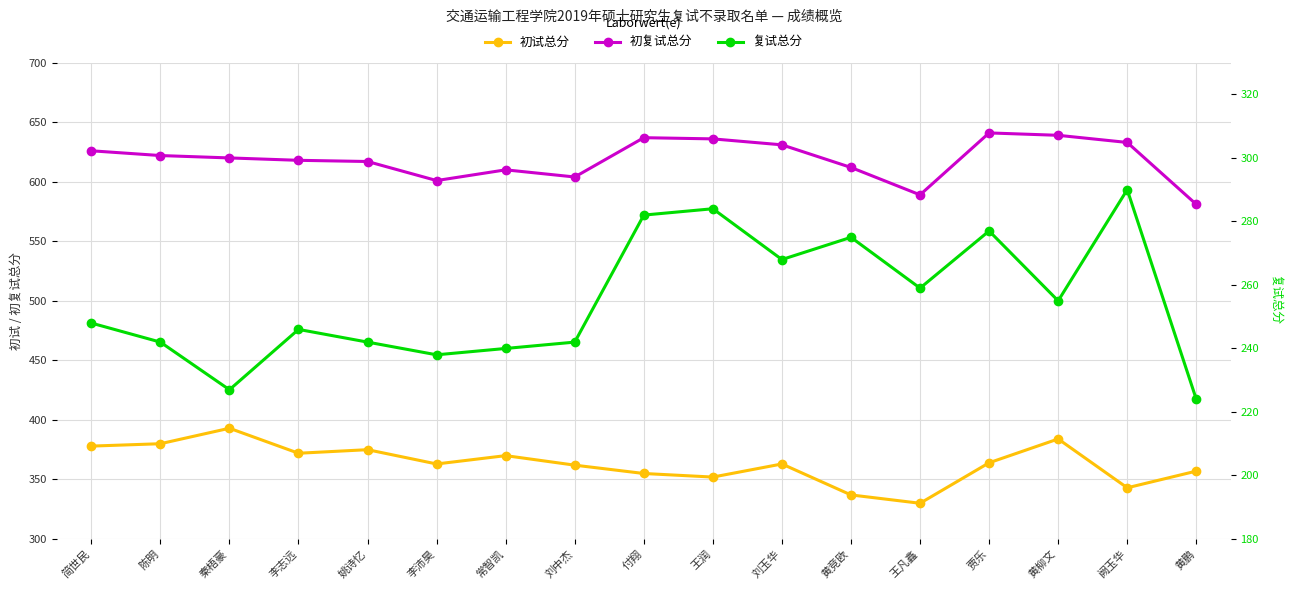

True or false: 复试总分 and 初复试总分 cross at least once.

False